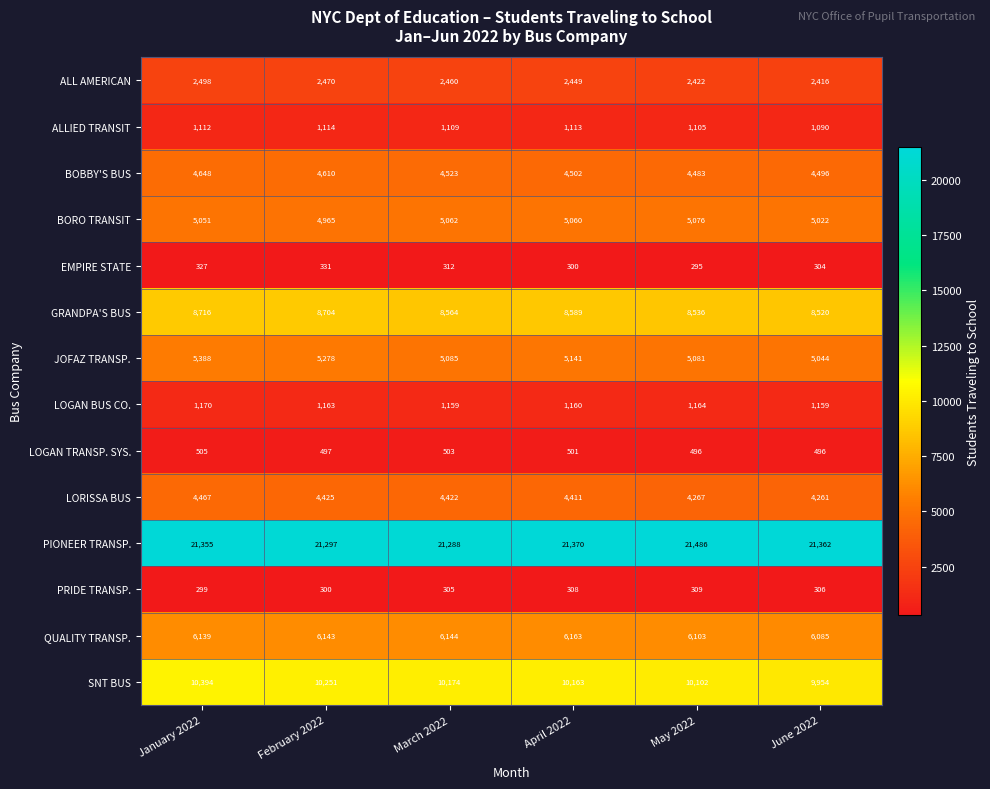

Which series changed the most between March 2022 and April 2022?

PIONEER TRANSP.